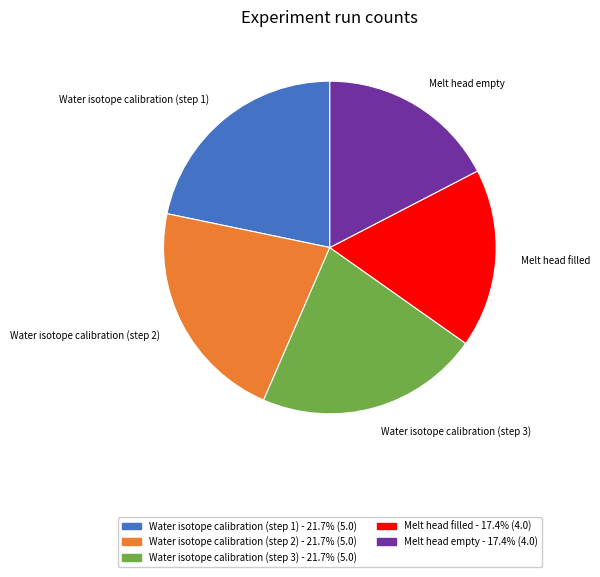

Is it true that Melt head empty is 28% of the pie?

False